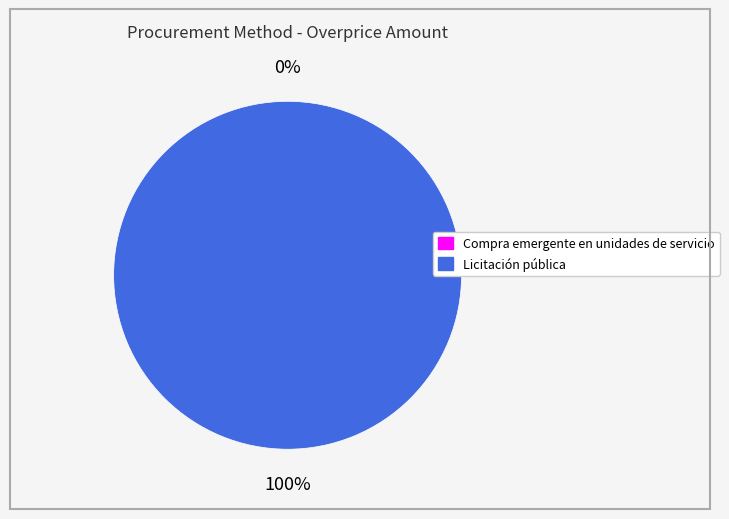

What is the largest slice in the pie chart?

Licitación pública